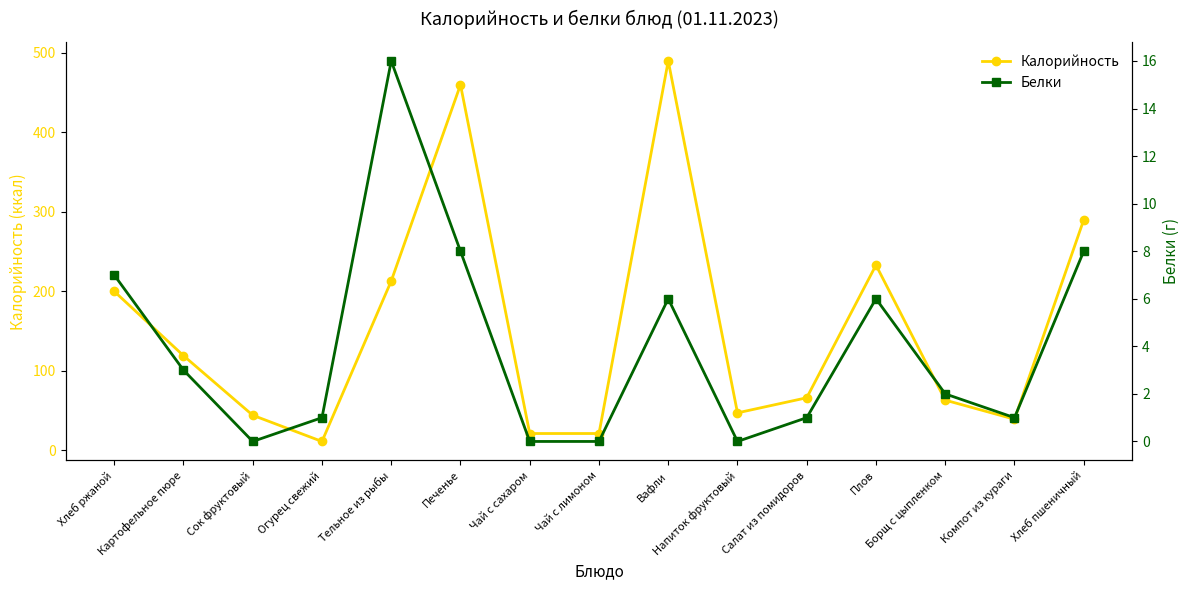

True or false: Калорийность and Белки cross at least once.

False